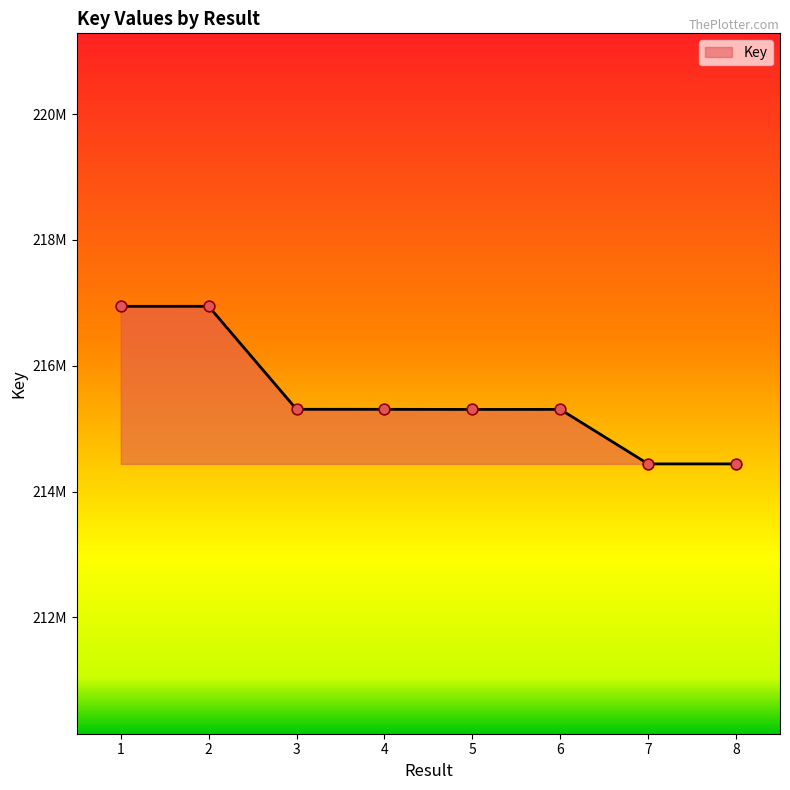

Between 1 and 4, which is larger?

1